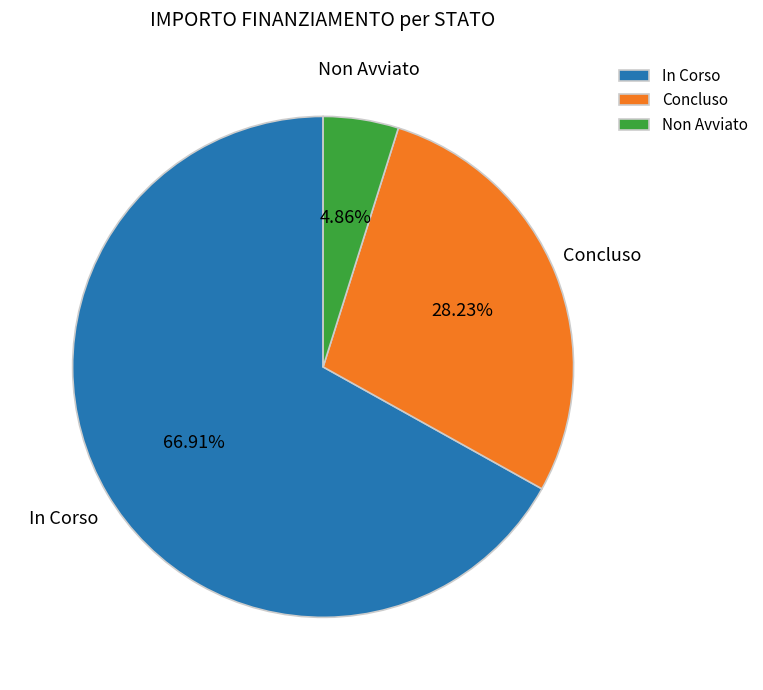

What is the ratio of the value at Concluso to the value at In Corso?

0.4